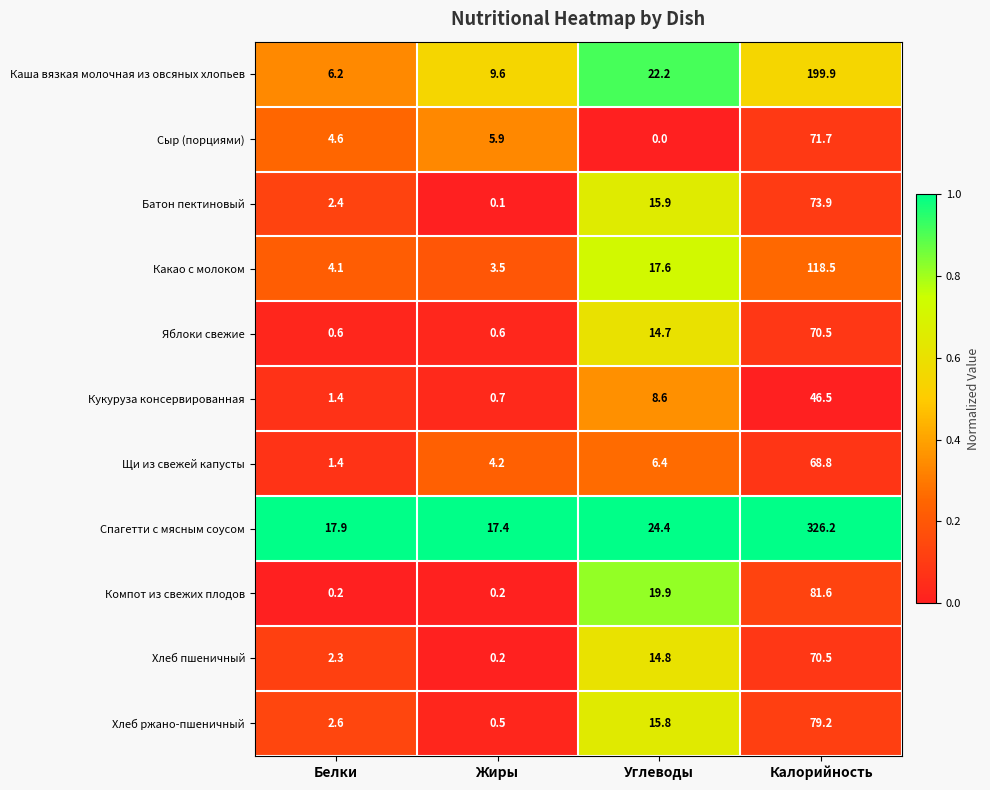

Is the value of Сыр (порциями) at Углеводы greater than the value of Хлеб пшеничный at Калорийность?

No